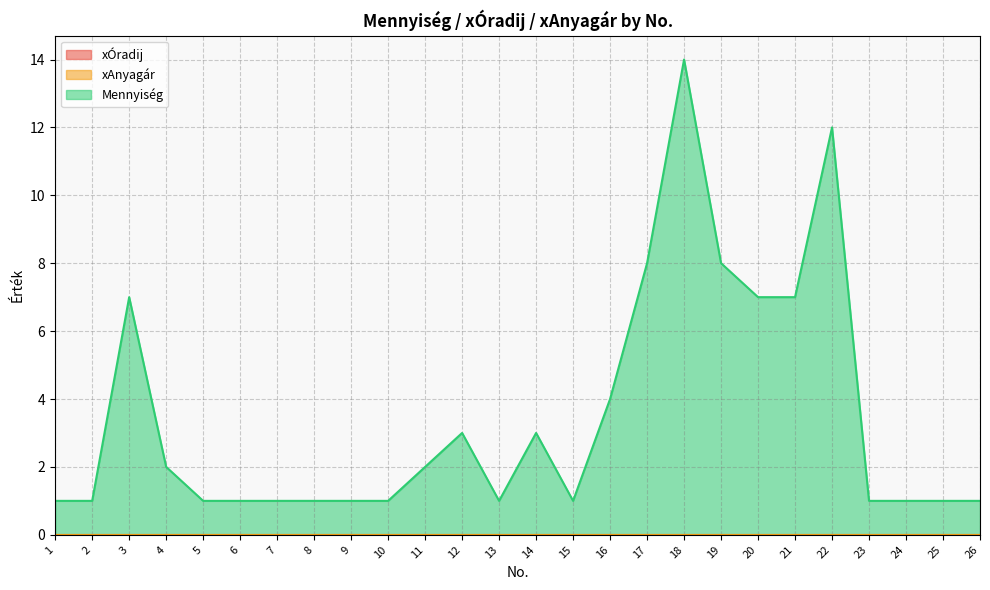

What are all the series names shown in the legend?

xÓradij, xAnyagár, Mennyiség